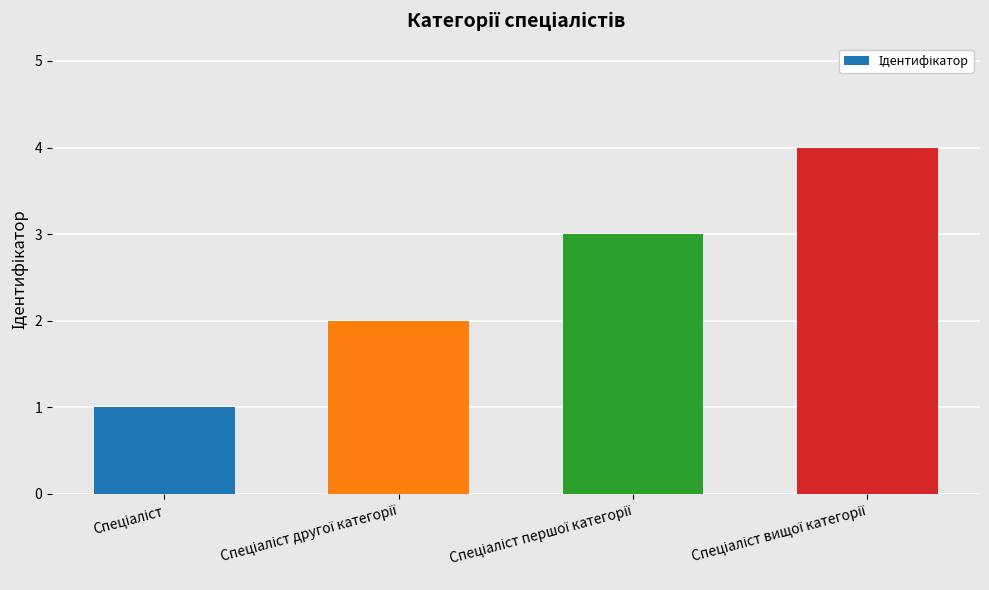

What is the sum of all values?

10